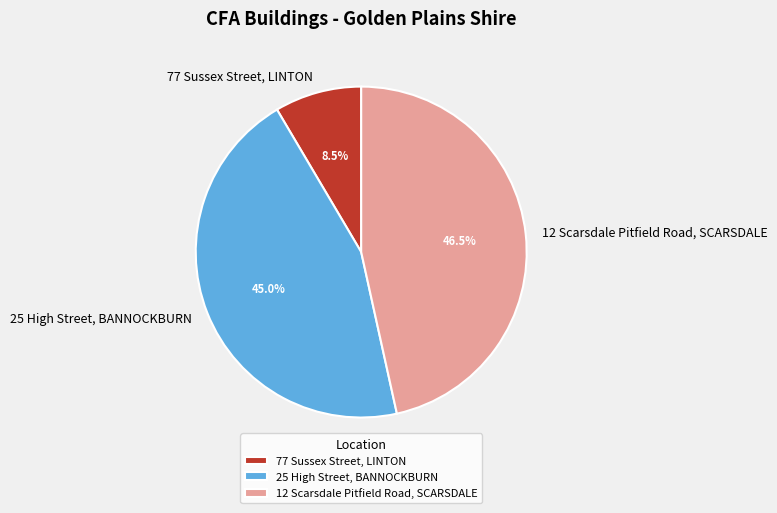

To the nearest percent, what is the difference between the largest and smallest slice percentages?

38%